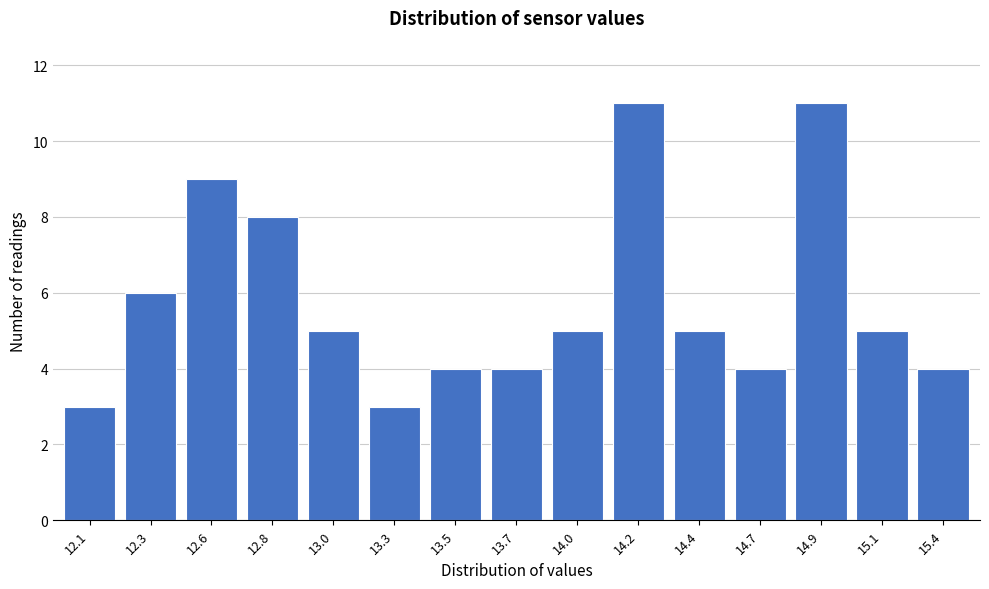

Reading right to left, extract all data points from this chart.

4	5	11	4	5	11	5	4	4	3	5	8	9	6	3